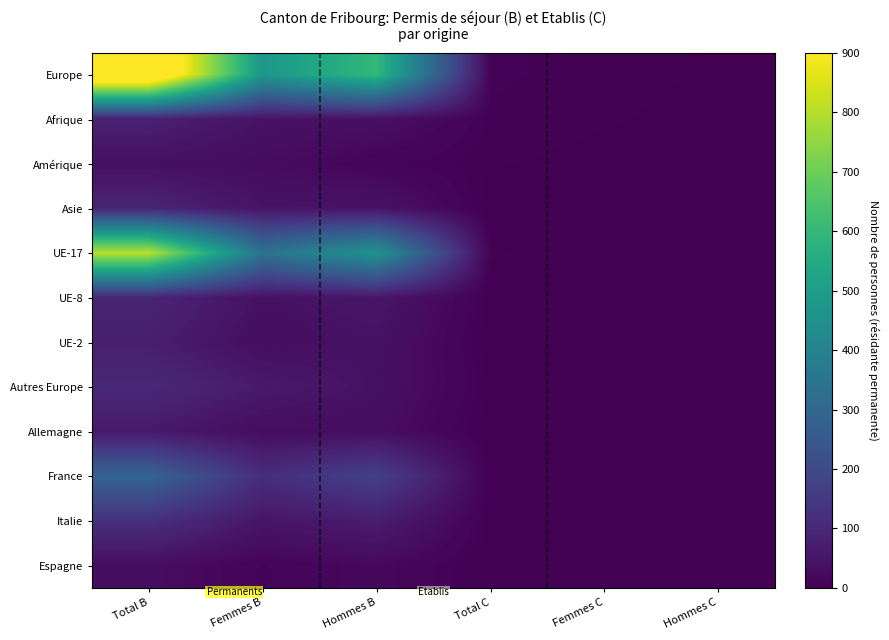

Which series has the largest total across all categories?

Europe